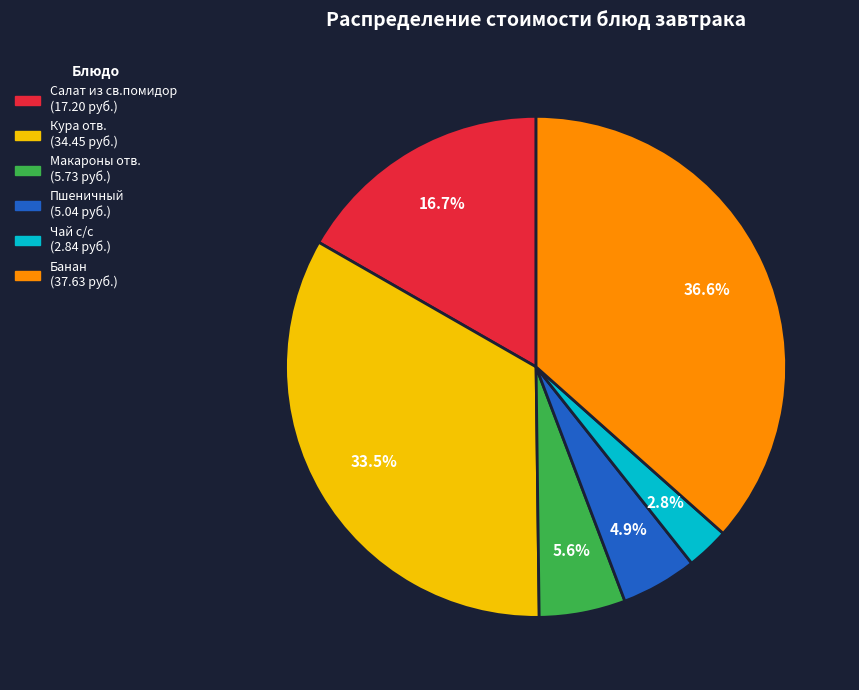

Between Макароны отв. and Чай с/с, which is larger?

Макароны отв.